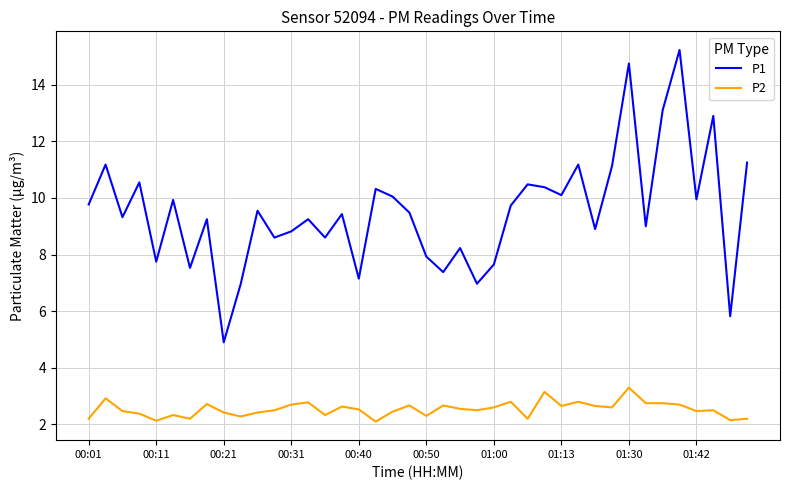

List the series in order of their overall mean, highest first.

P1, P2